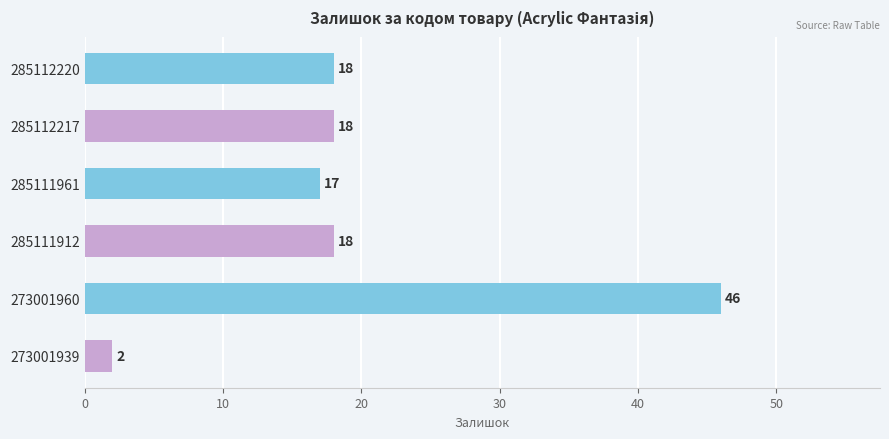

True or false: the data shows 25 at 285112220.

False